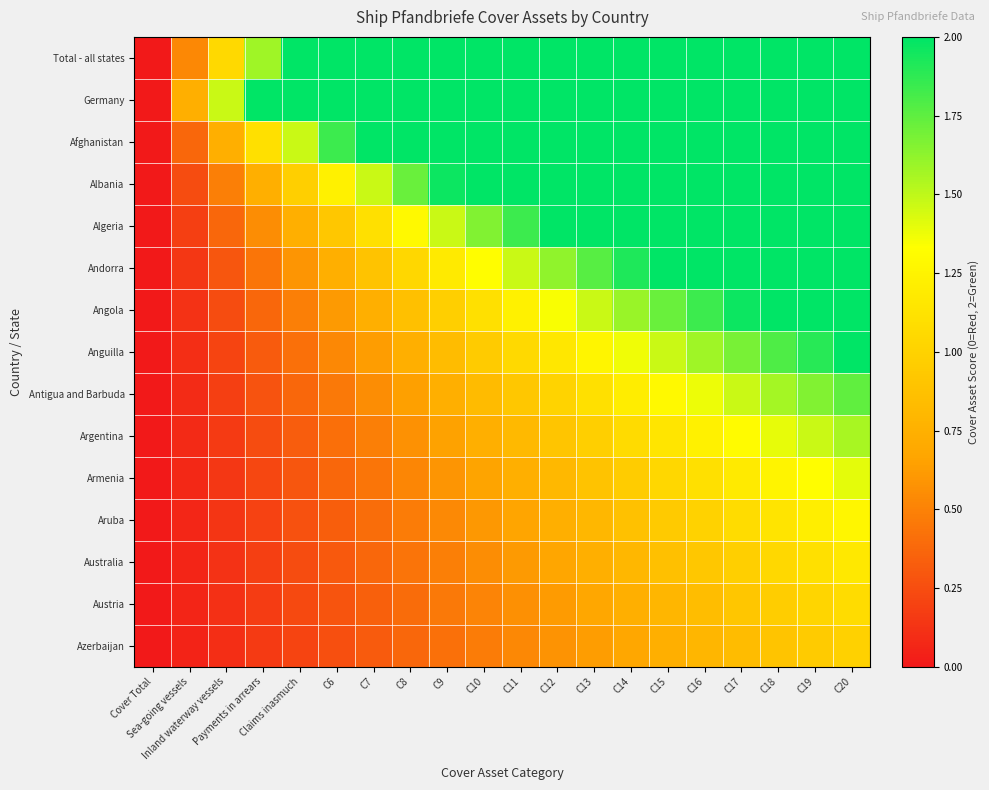

Rank the series by their maximum value, from highest to lowest.

Total - all states, Germany, Afghanistan, Albania, Algeria, Andorra, Angola, Anguilla, Antigua and Barbuda, Argentina, Armenia, Aruba, Australia, Austria, Azerbaijan